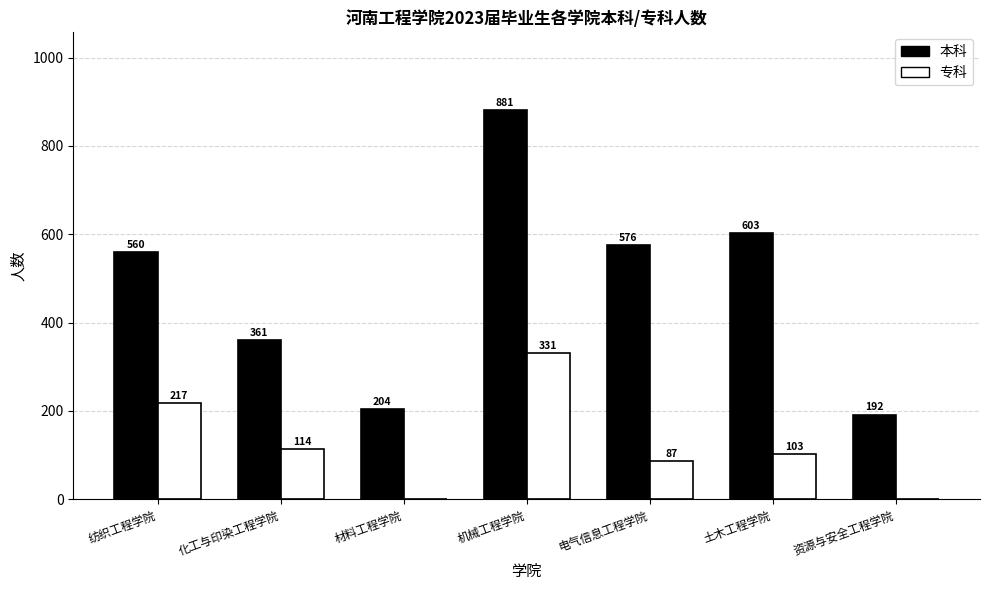

What value does the 专科 series have at 电气信息工程学院?

87